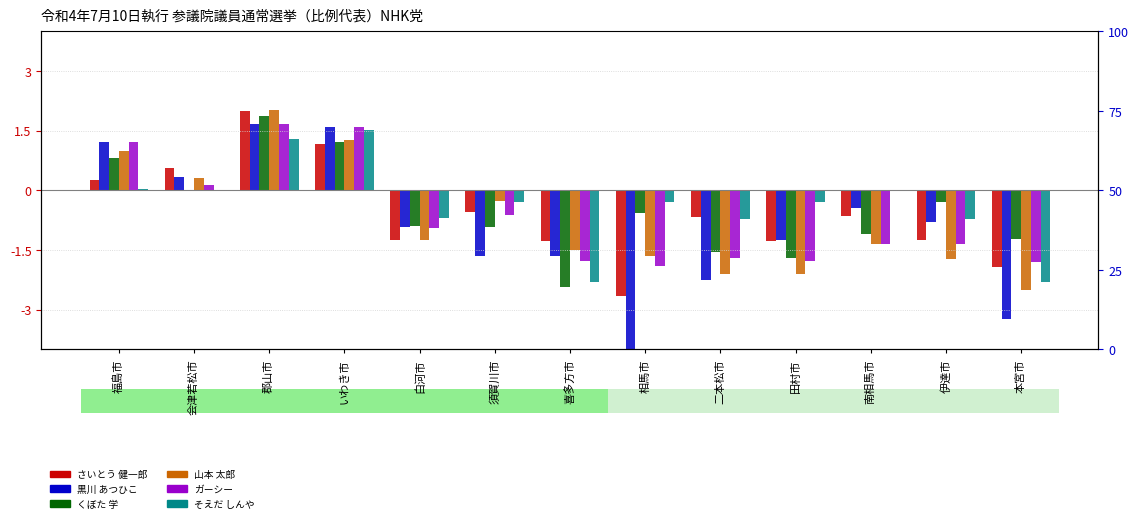

What is the difference between the second highest and second lowest values in the ガーシー series?

3.4